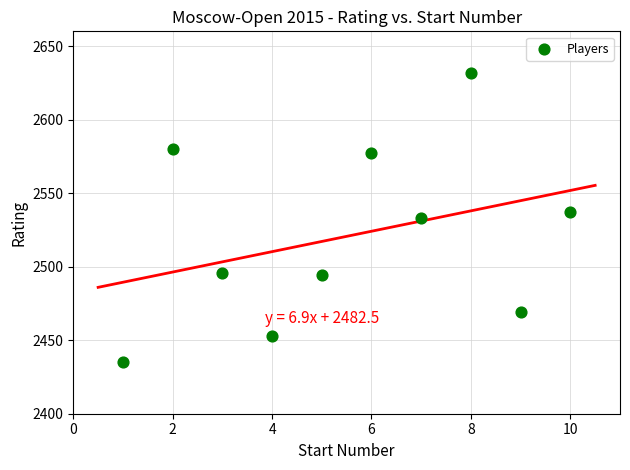

What is the range of X values (max minus min)?

9